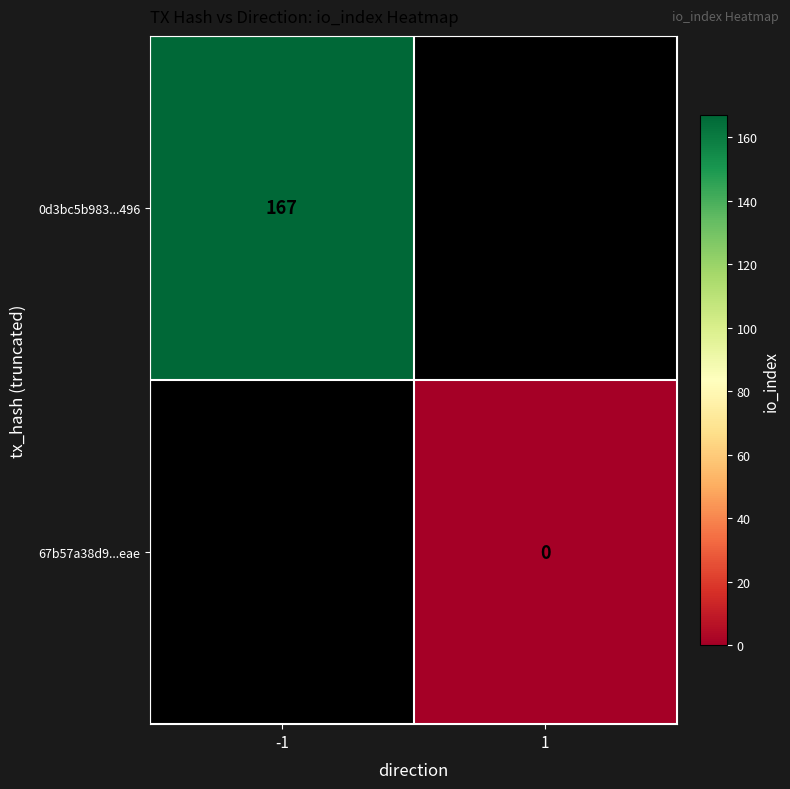

True or false: 0d3bc5b983...496 has a value of 167 at -1.

True